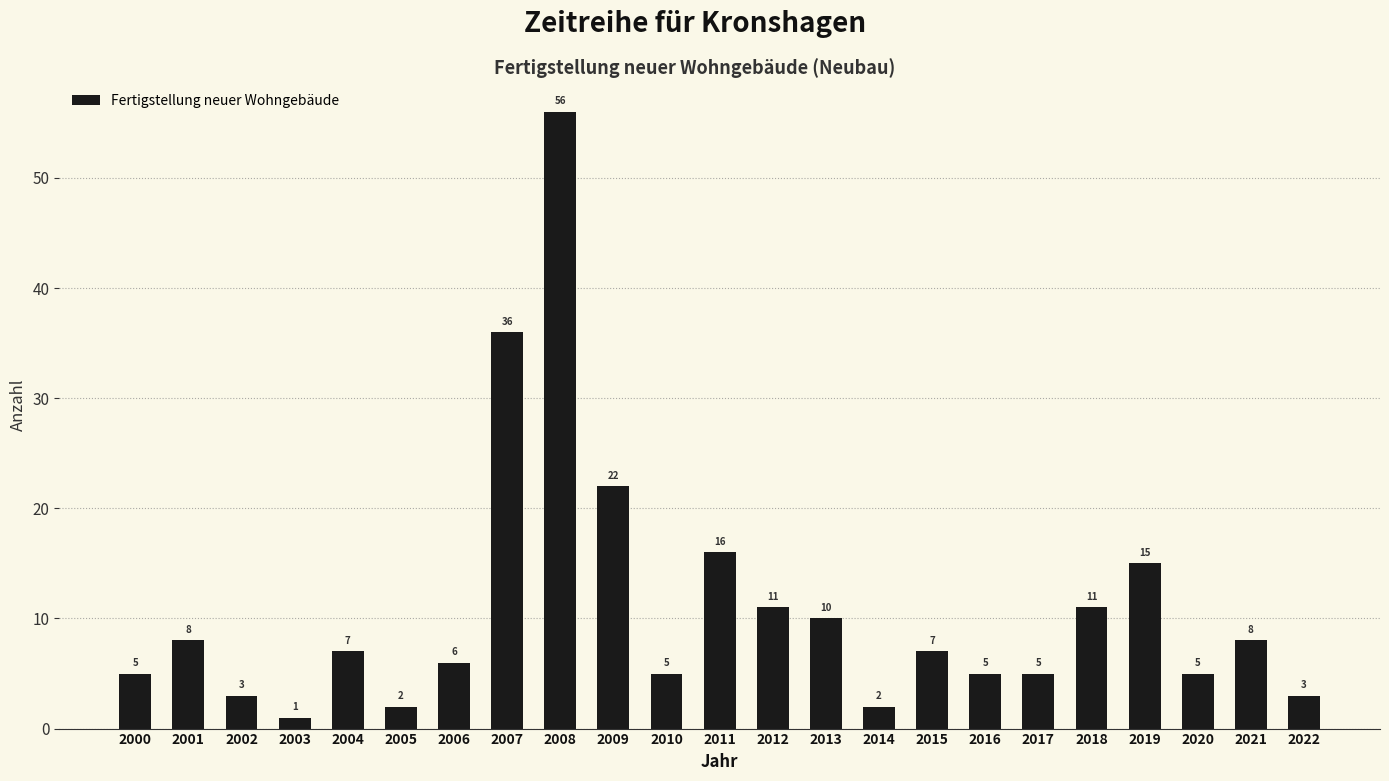

Count the number of data series in this chart.

1